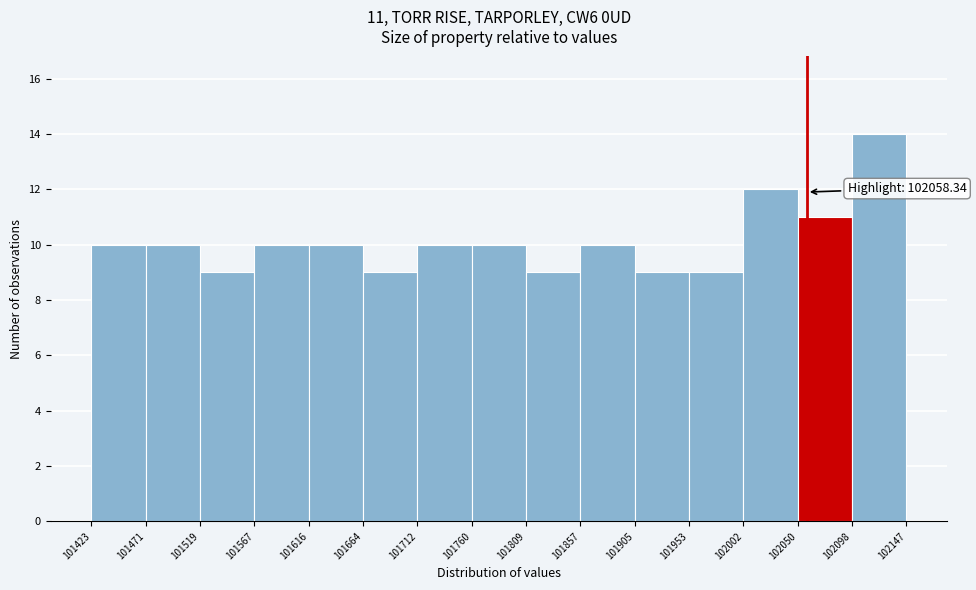

Which range on the x-axis has the tallest bar?

102098 to 102147